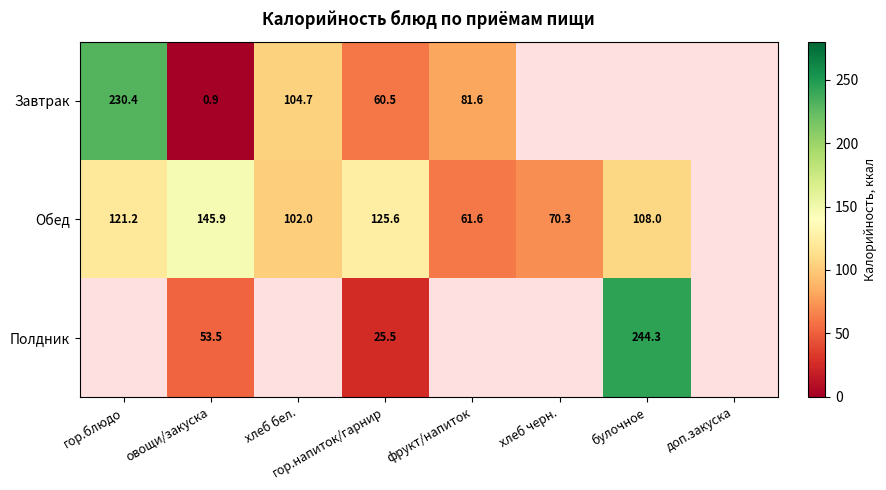

At how many categories does at least one series exceed 223?

2